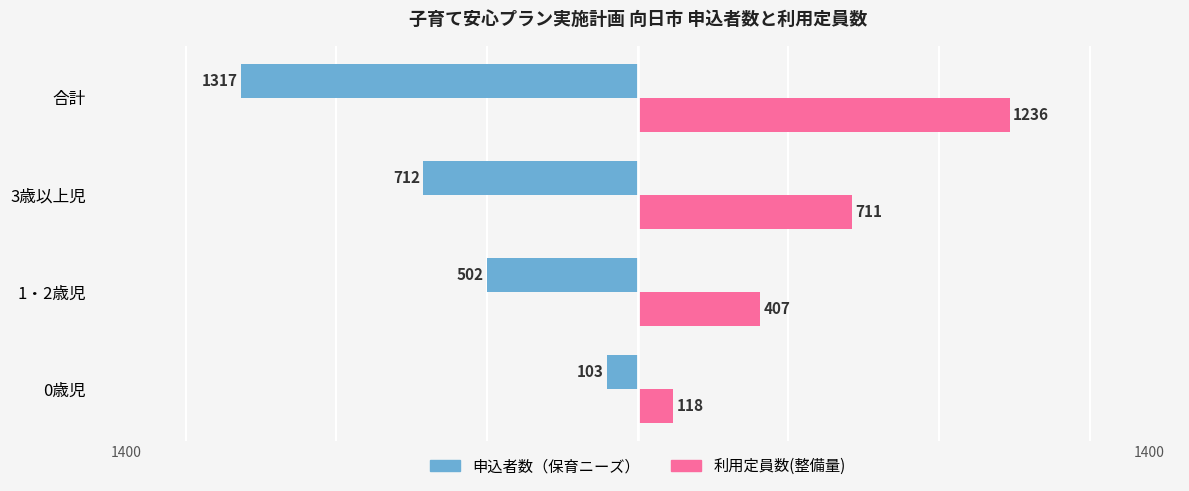

What is the total value across all series at 1・2歳児?

-95